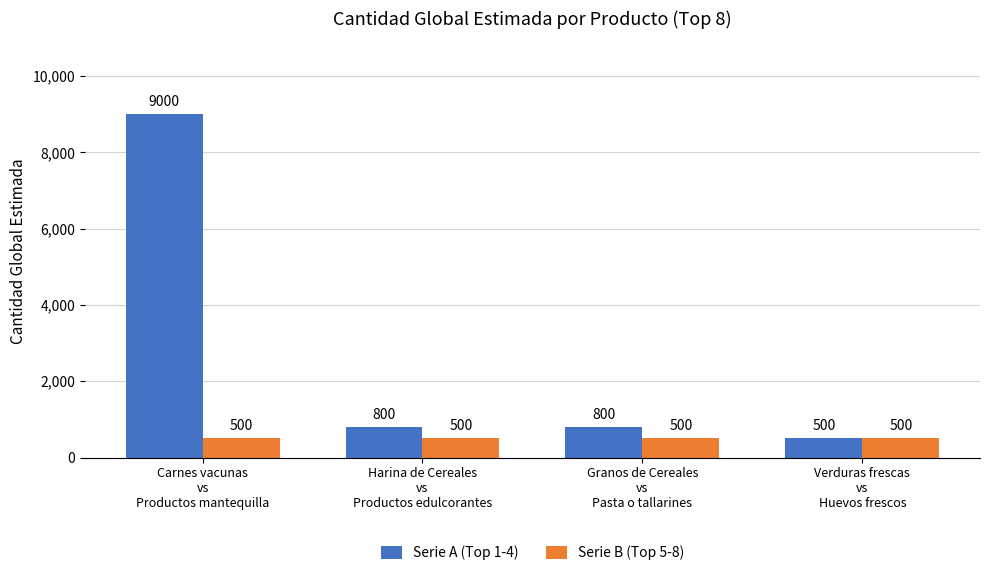

At Carnes vacunas
vs
Productos mantequilla, list the series in order from smallest to largest.

Serie B (Top 5-8), Serie A (Top 1-4)